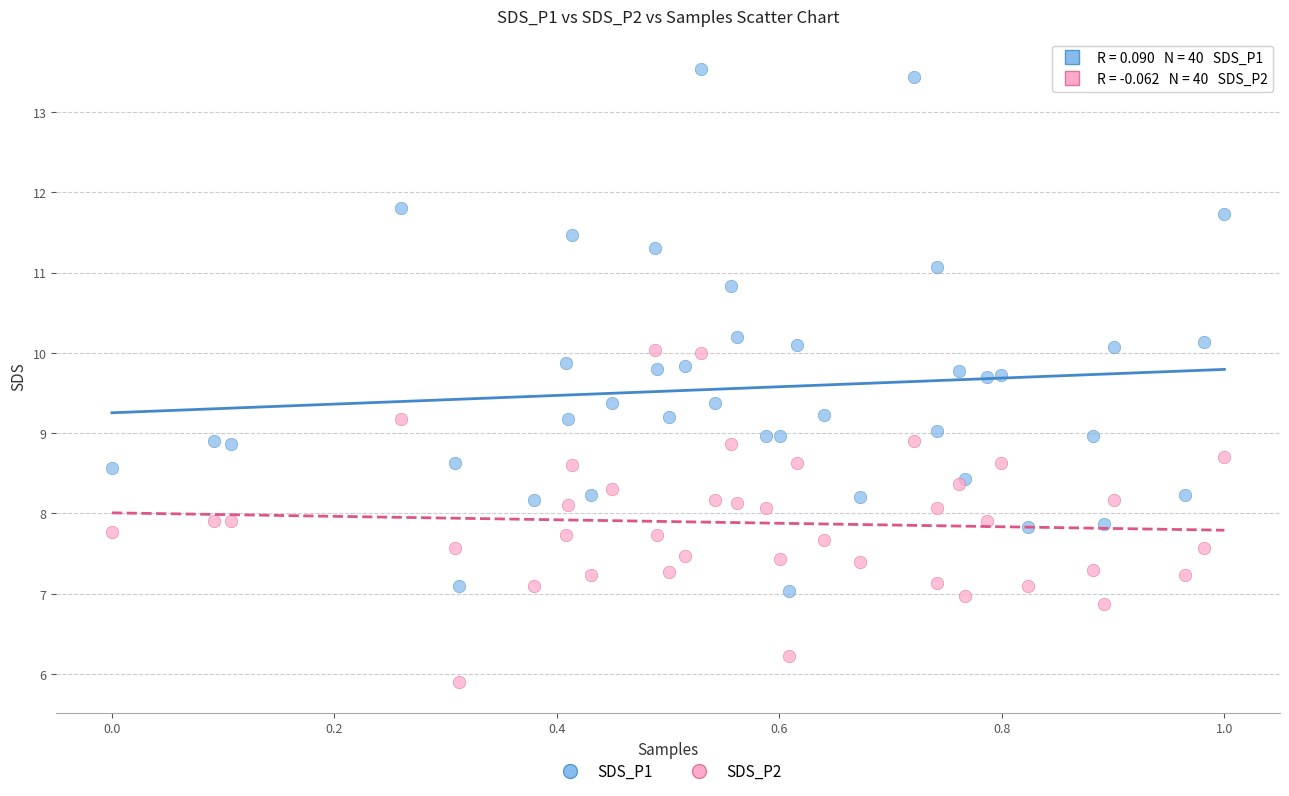

What is the X range (max minus min) for the scatter plot?

1.0